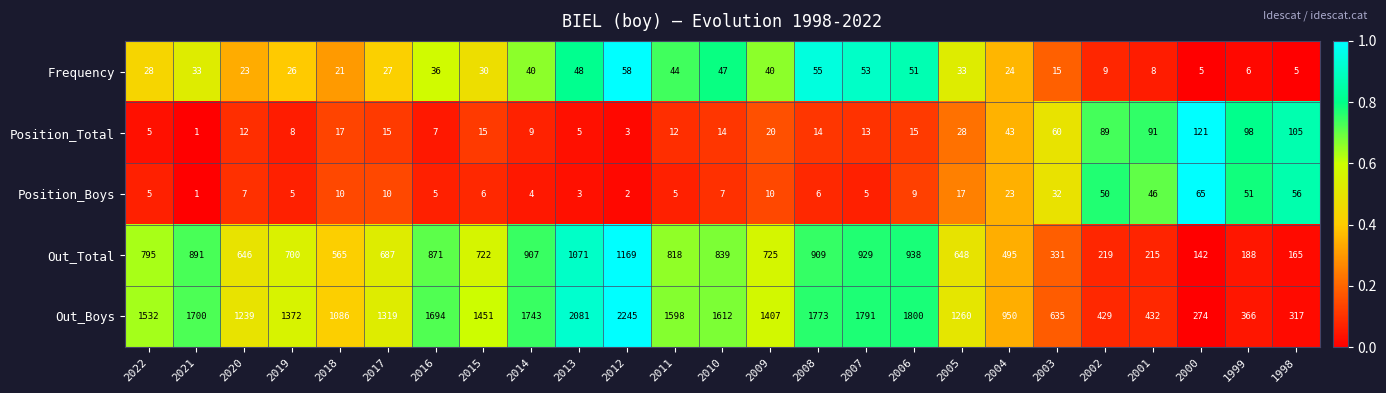

At 2019, list the series in order from largest to smallest.

Out_Boys, Out_Total, Frequency, Position_Total, Position_Boys